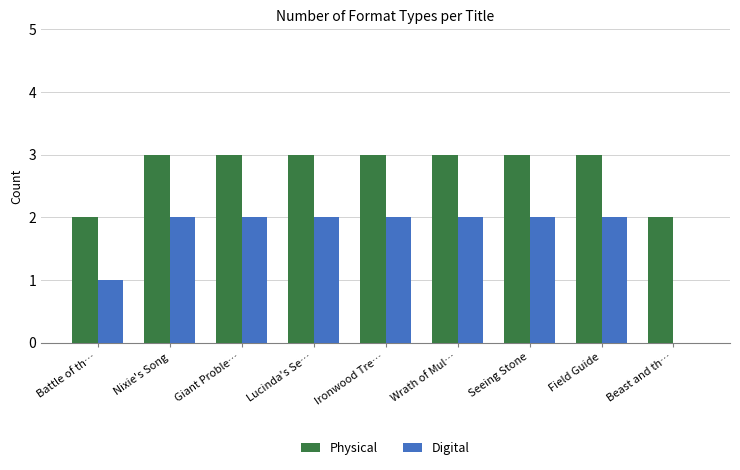

The Digital series shows 1 at Giant Proble…. True or false?

False